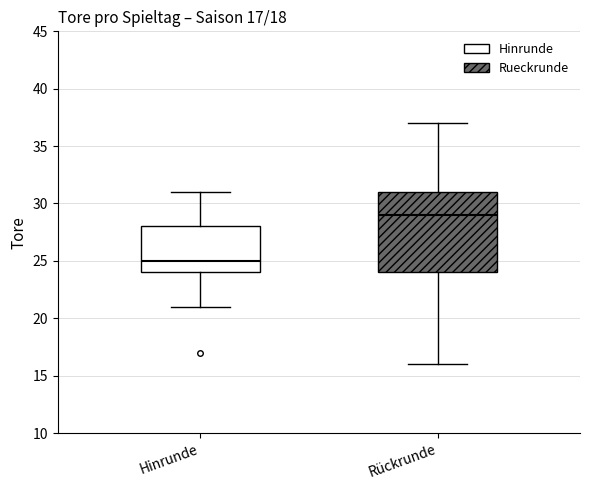

Which box has the highest median line?

Rückrunde